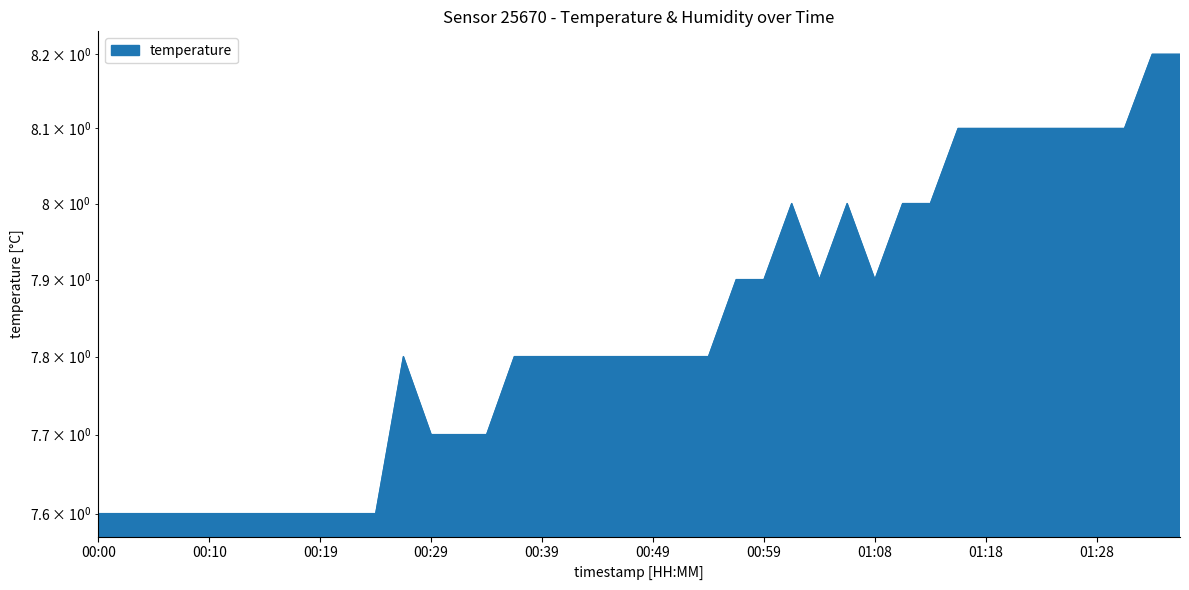

What is the change in value from 00:12 to 01:21?

+0.5